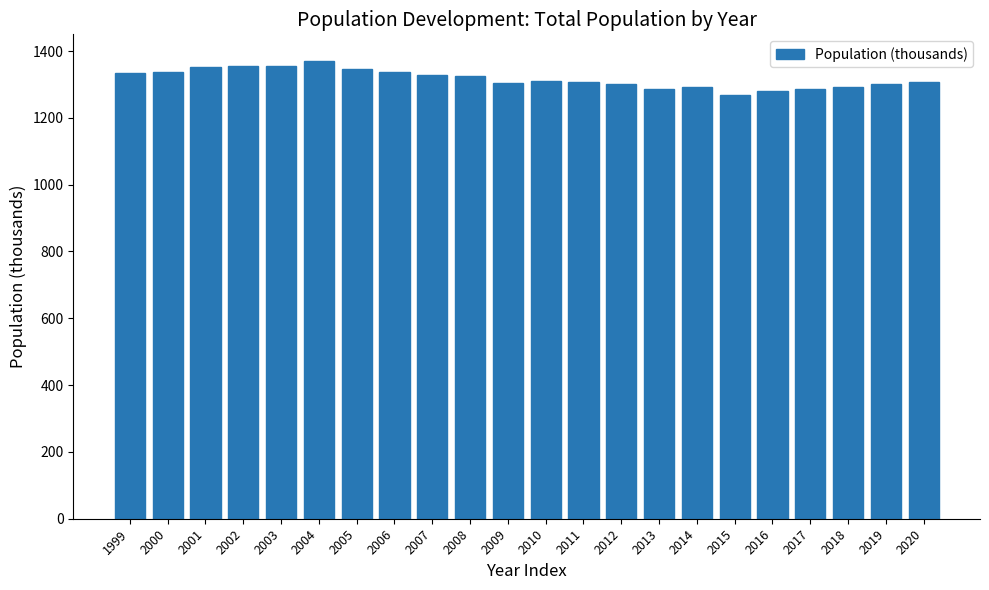

What is the maximum value shown in the chart?

1370